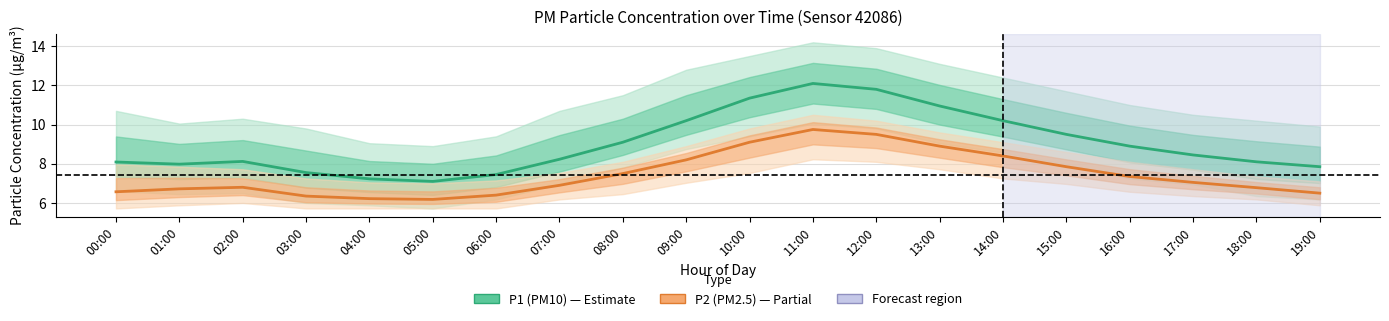

Read the P1 (PM10) value at 00:00.

8.1